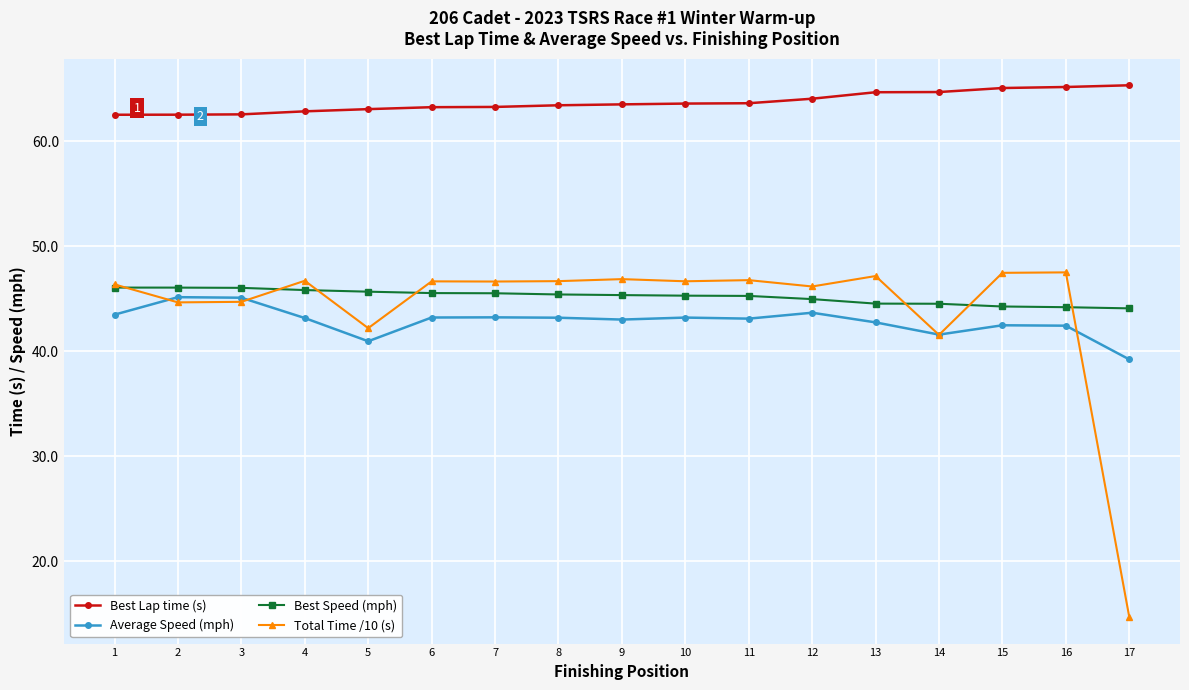

How many series are shown in this chart?

4